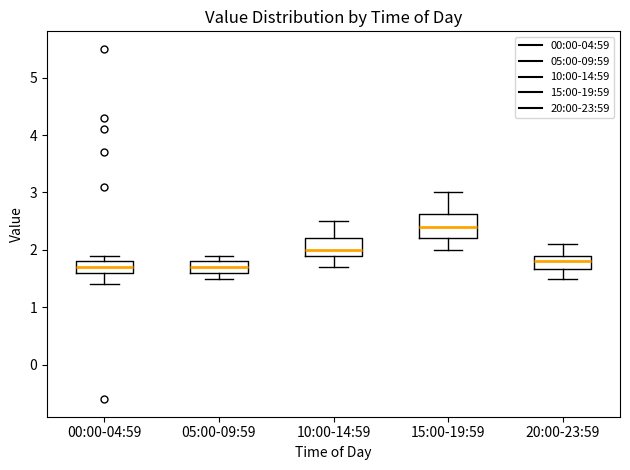

Which box is the tallest, from its lower edge to its upper edge?

15:00-19:59